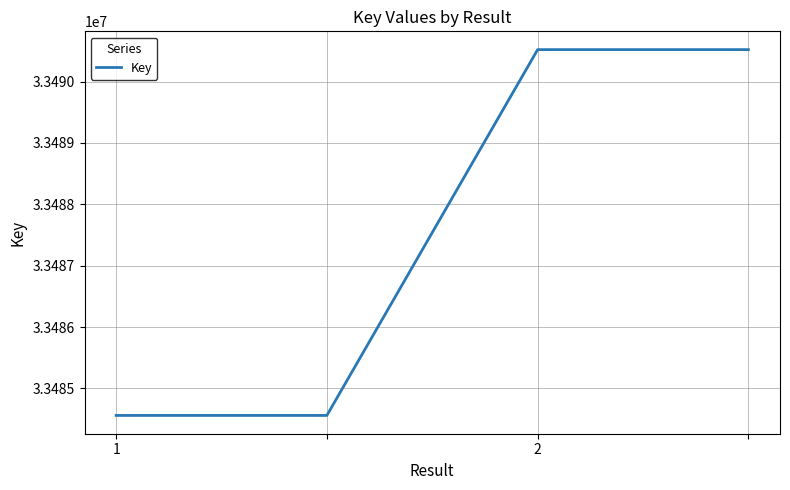

True or false: there are more than 1 points higher than both neighbors.

False